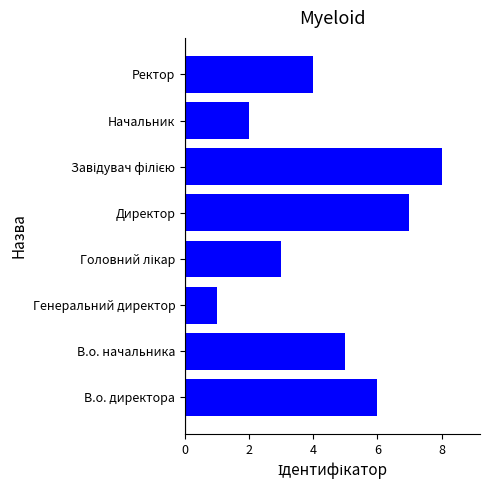

Between Генеральний директор and Начальник, which is larger?

Начальник